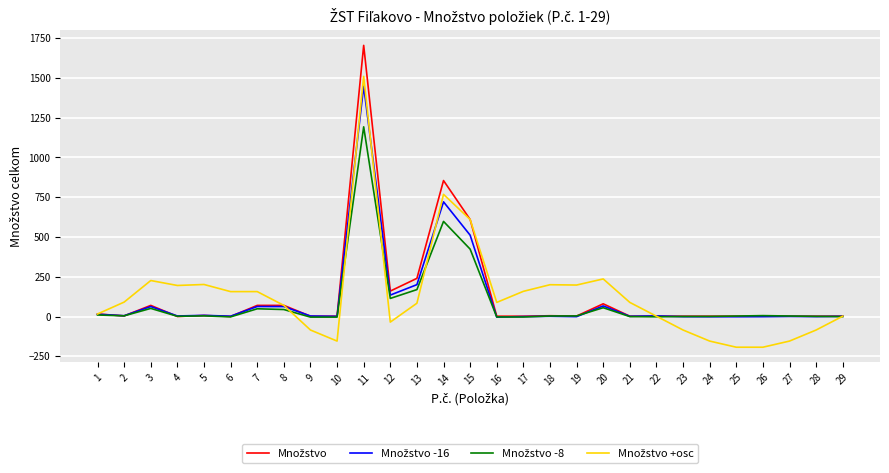

What is the greatest value displayed?

1705.0